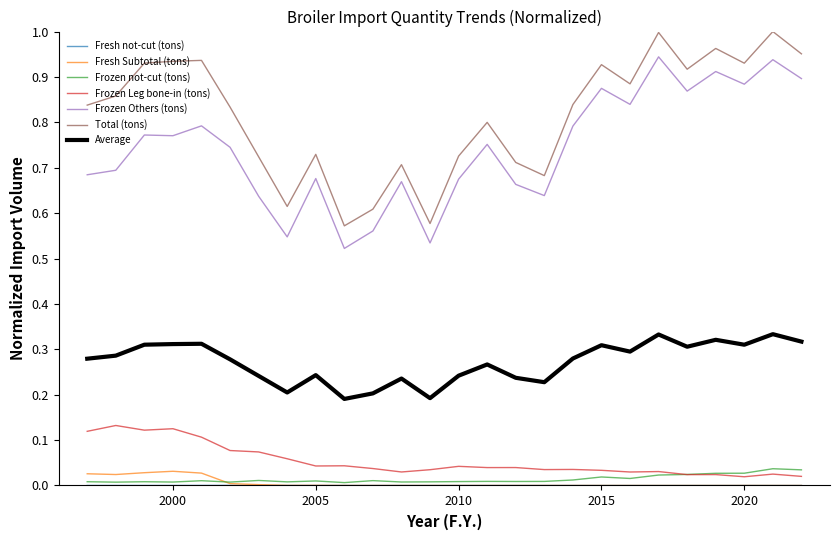

Which series has the largest total across all categories?

Total (tons)